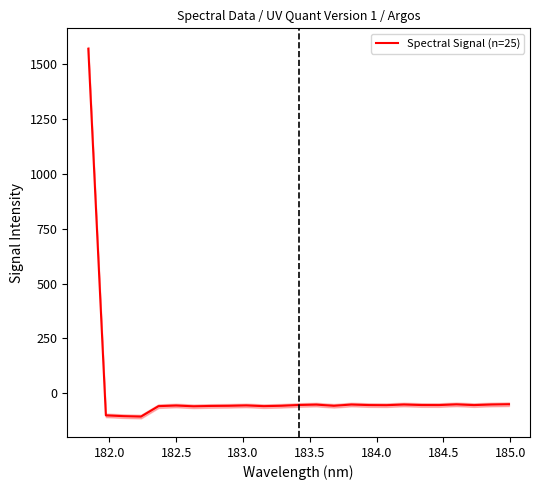

How many distinct data groups are displayed?

1